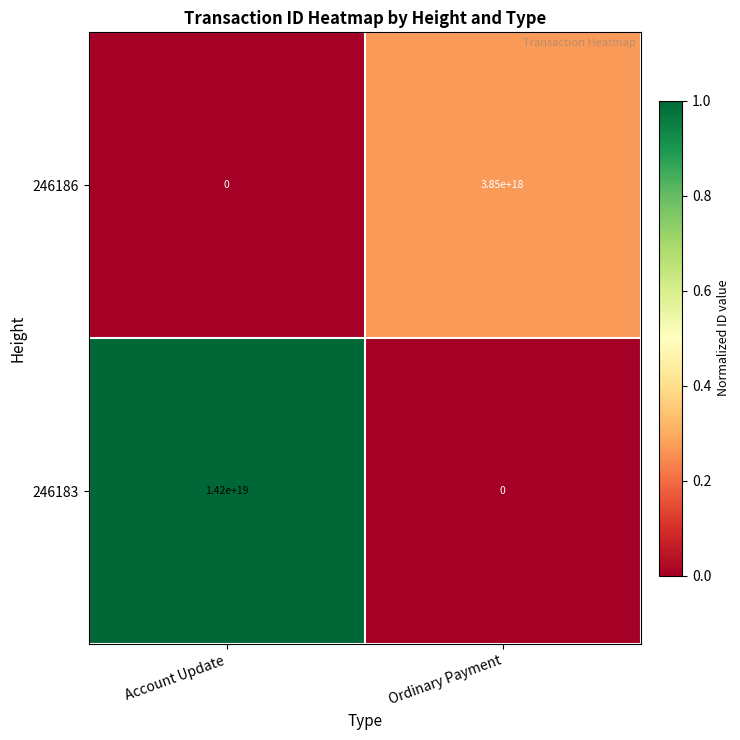

At which category is the sum across all series the highest?

Account Update